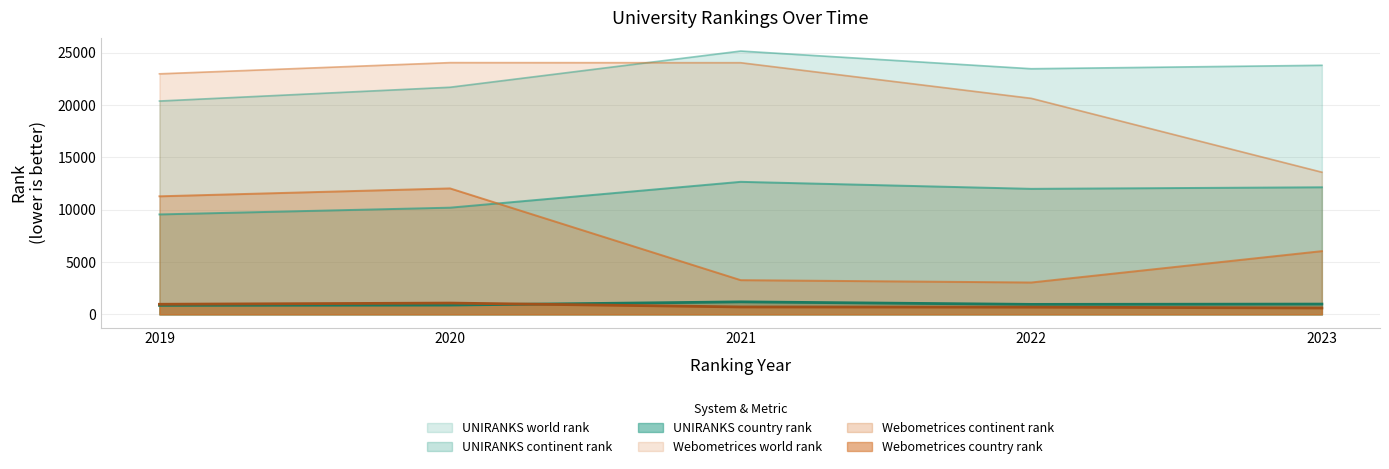

Rank the categories by Webometrices country rank value from highest to lowest.

2020, 2019, 2021, 2022, 2023